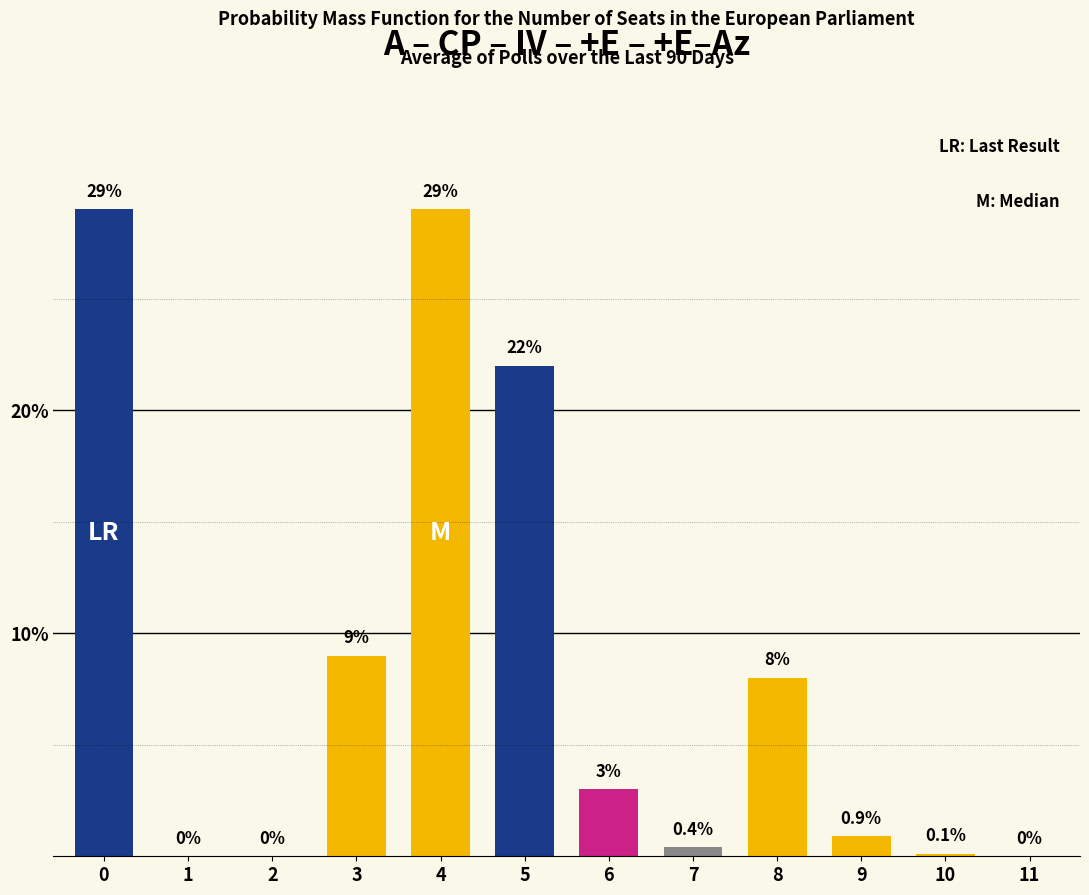

Count the number of data series in this chart.

1